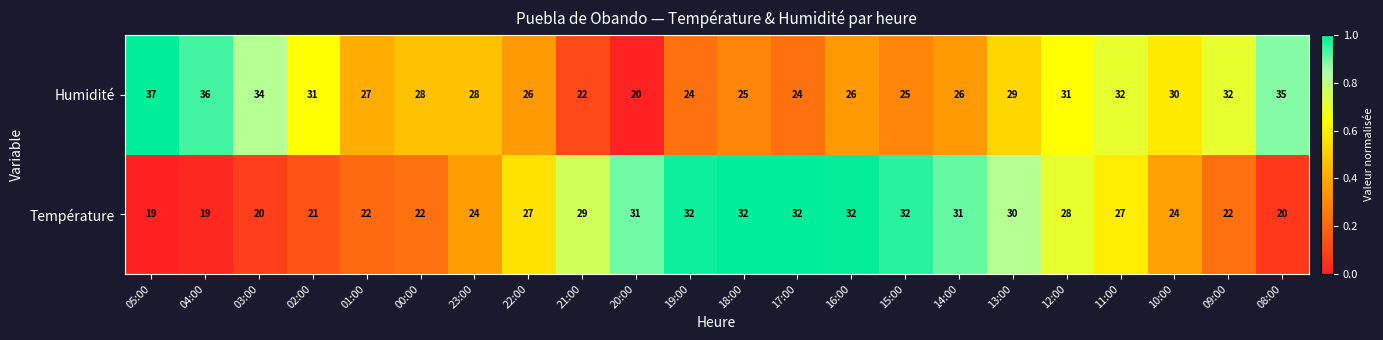

What is the sum of all Température values?

576